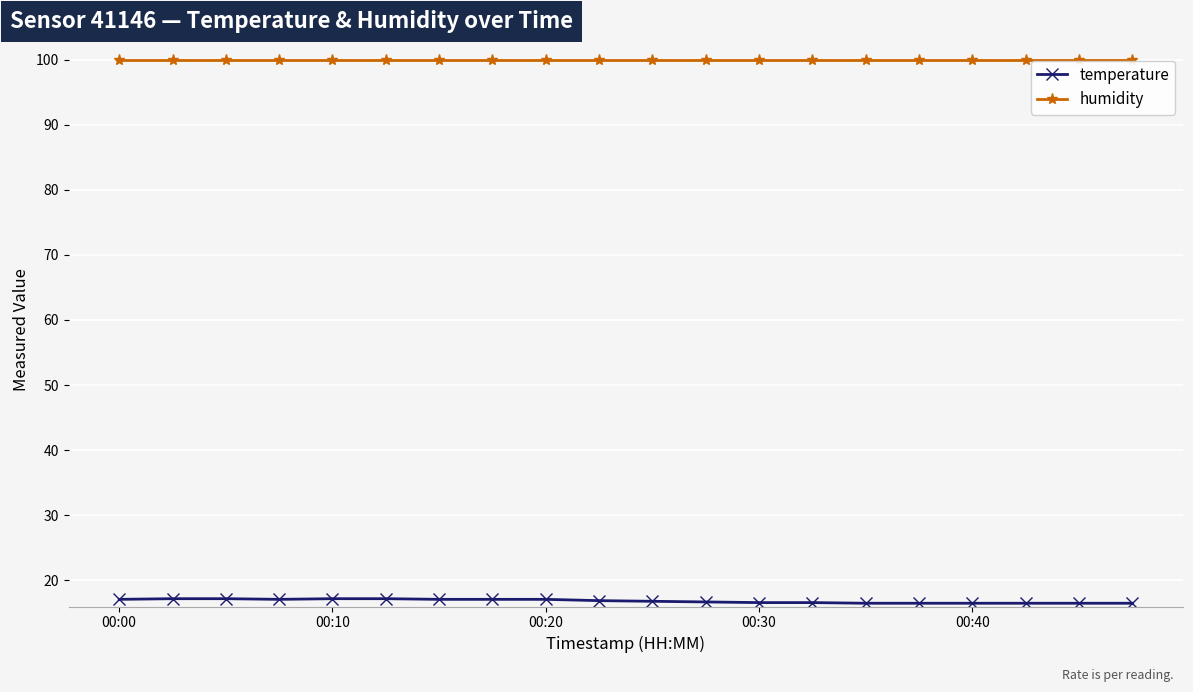

At how many categories does at least one series exceed 85?

20